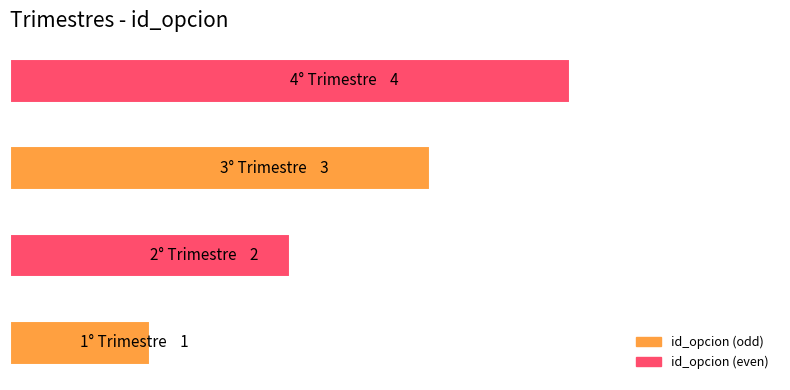

Does the chart contain any negative values?

No